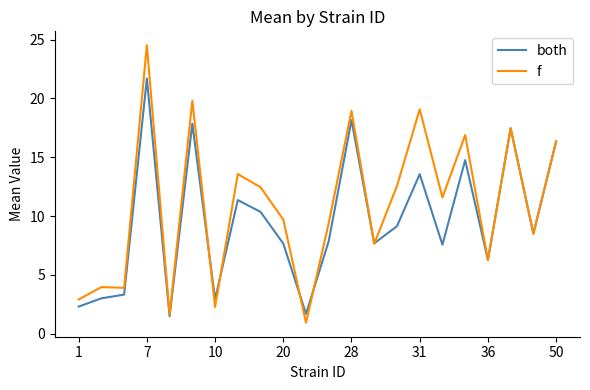

Which series has the largest total across all categories?

f